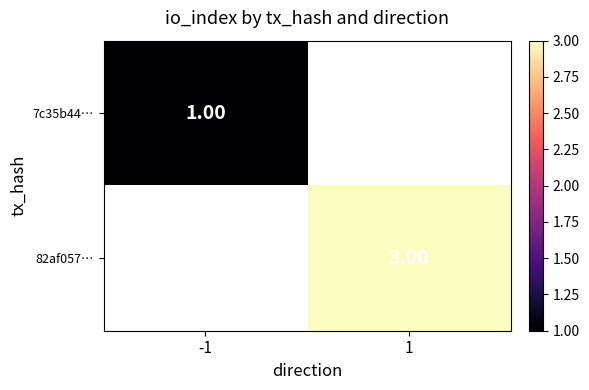

Is the value of 82af057… at 1 greater than the value of 7c35b44… at -1?

Yes